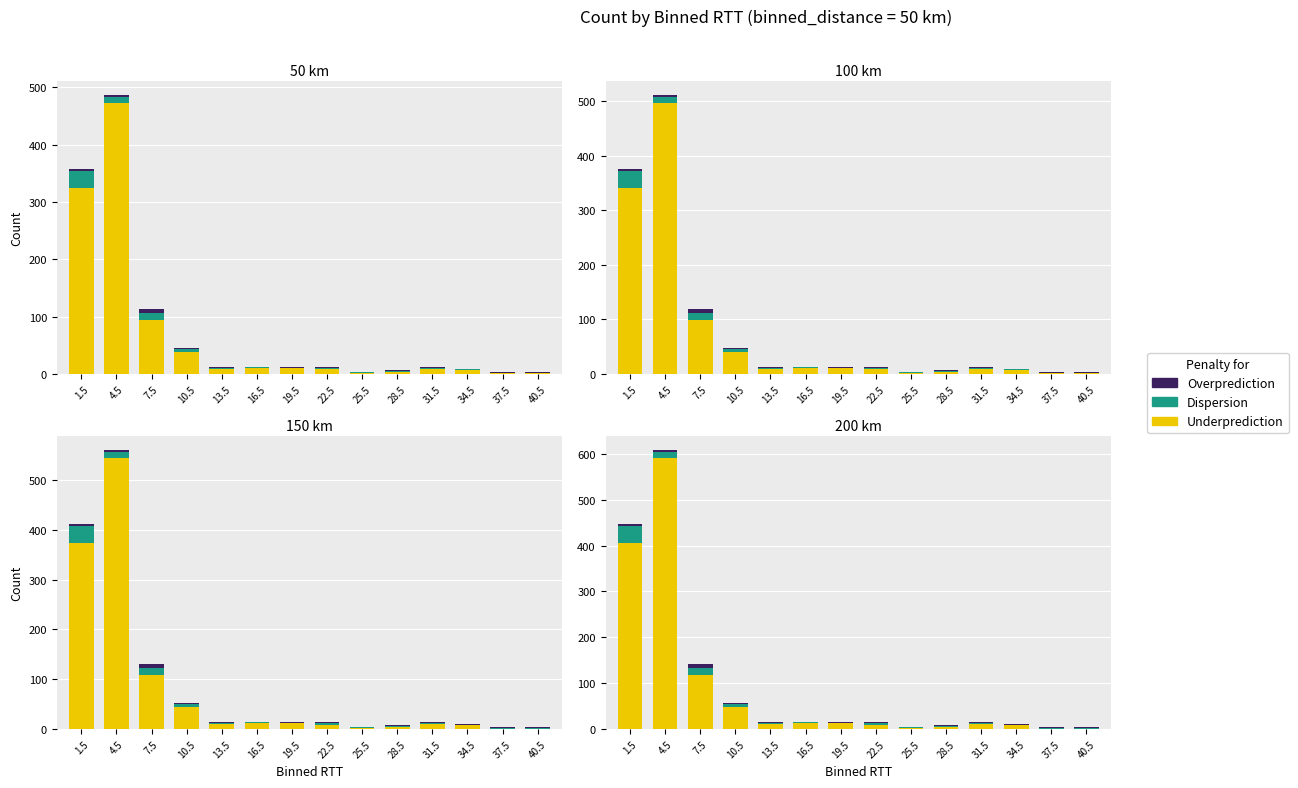

The Dispersion series shows 1.2 at 37.5. True or false?

True